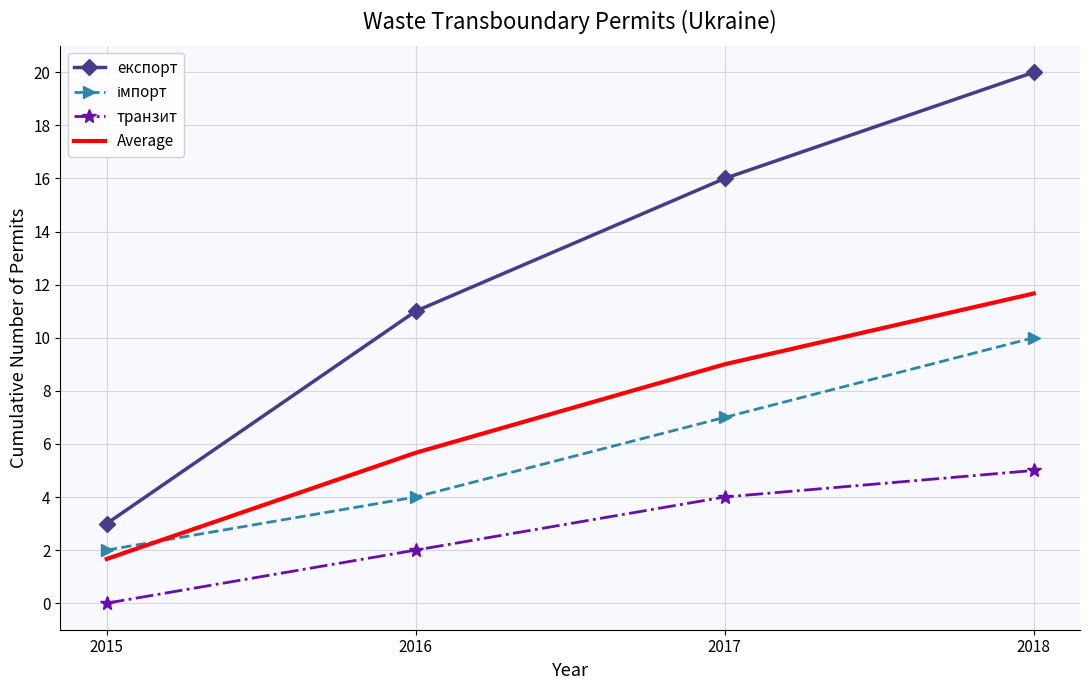

What is the highest value of the експорт series?

20.0